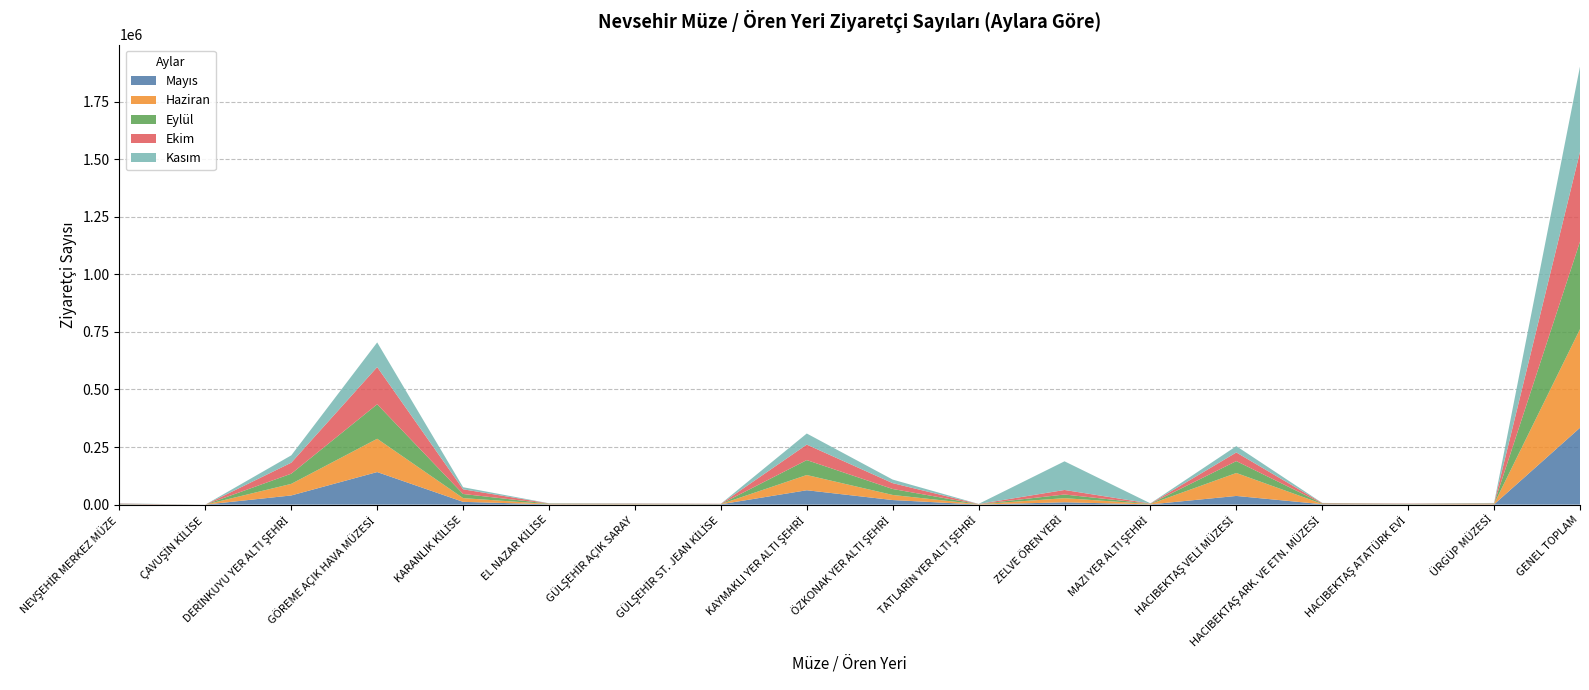

Reading left to right, extract all data points from this chart.

Mayıs: 1452	0	39812	141381	12019	1306	940	1487	62391	19839	326	10169	990	37672	1748	1069	1054	333655
Haziran: 898	0	50298	144556	16176	1355	1270	762	66127	22116	1083	17851	1731	99705	1312	710	2280	428230
Eylül: 513	0	44221	149776	17954	1583	950	395	64857	25861	559	15884	1127	51590	2104	1145	1493	380012
Ekim: 1370	0	47770	161624	20365	952	1307	709	67205	25417	690	19686	973	37405	1670	1292	1284	389719
Kasım: 1273	0	31884	107036	9011	657	1072	403	48223	15502	410	124436	695	27620	485	610	1165	370482